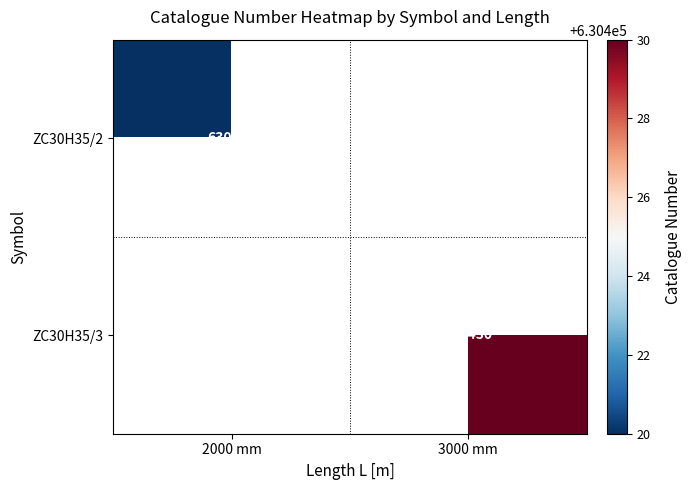

The value of ZC30H35/2 at 2000 mm is 206442. True or false?

False